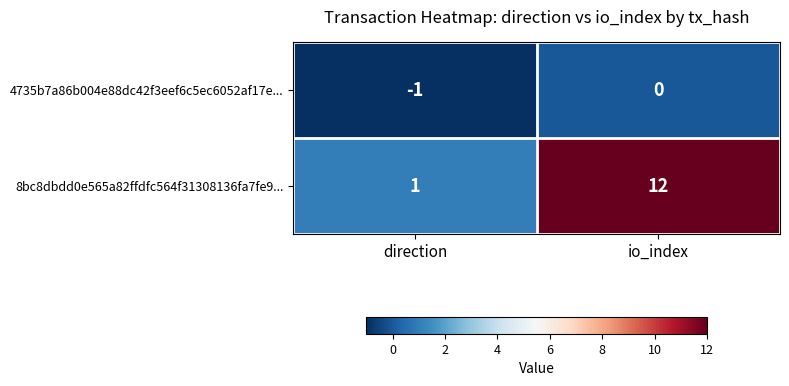

What is the sum of all 8bc8dbdd0e565a82ffdfc564f31308136fa7fe9... values?

13